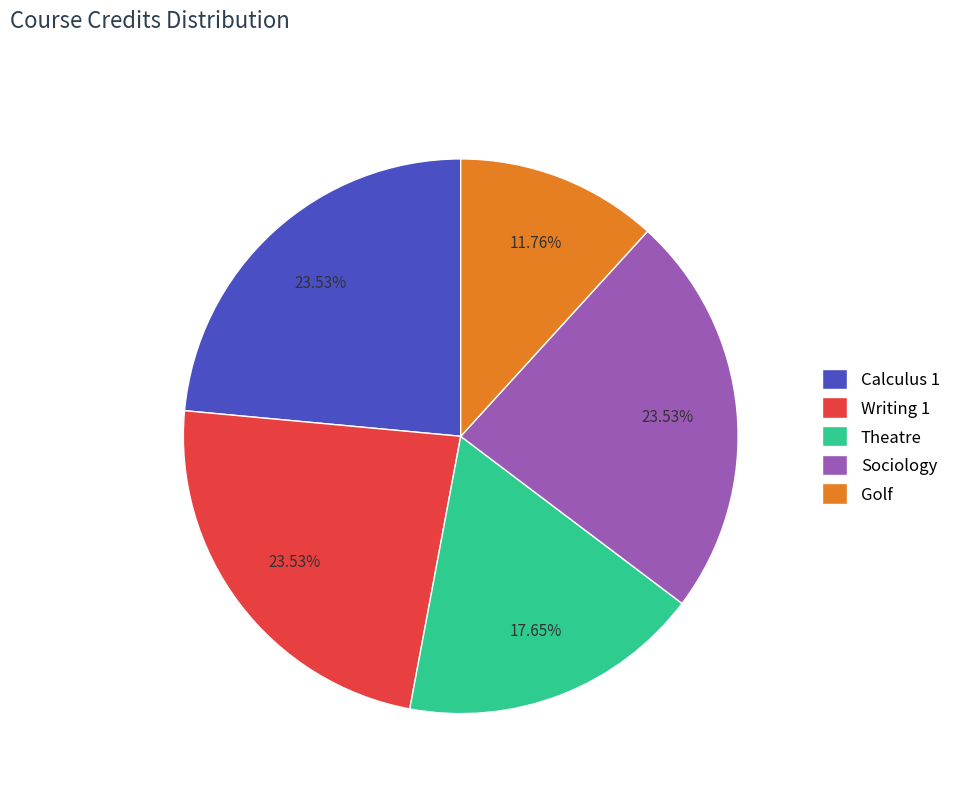

How many slices are in this pie chart?

5